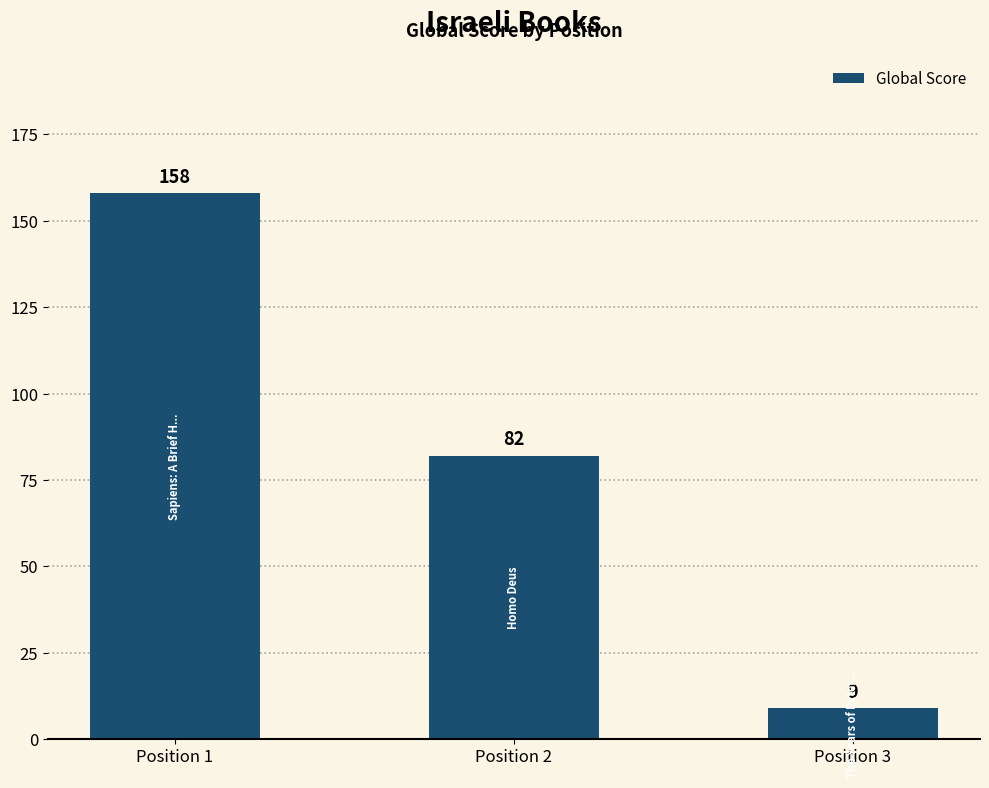

What is the change in value from Position 1 to Position 3?

-149